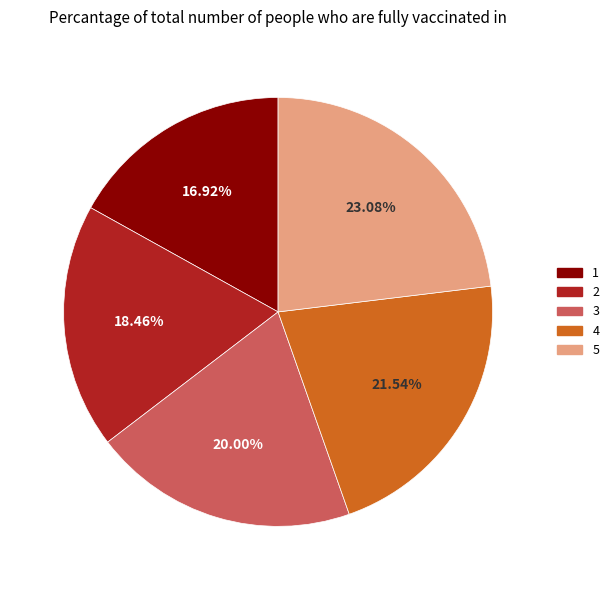

Which category has the biggest portion of the pie?

5